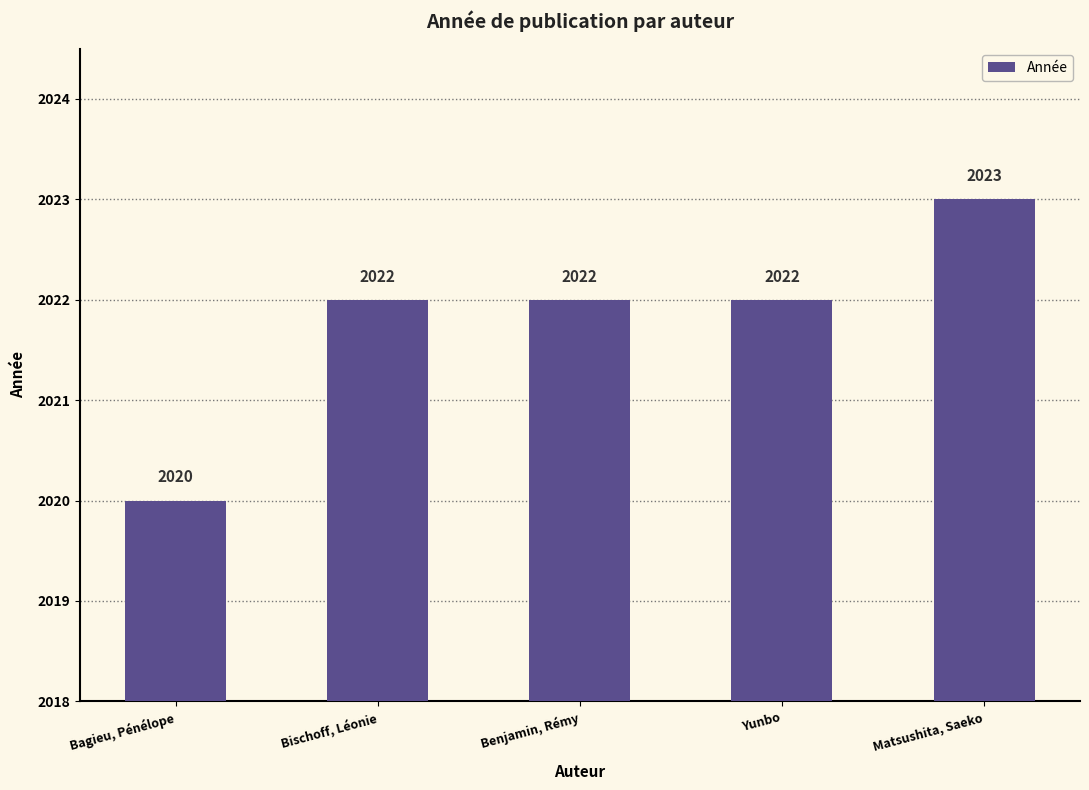

Reading left to right, list all the values displayed in this chart.

Bagieu, Pénélope=2020	Bischoff, Léonie=2022	Benjamin, Rémy=2022	Yunbo=2022	Matsushita, Saeko=2023